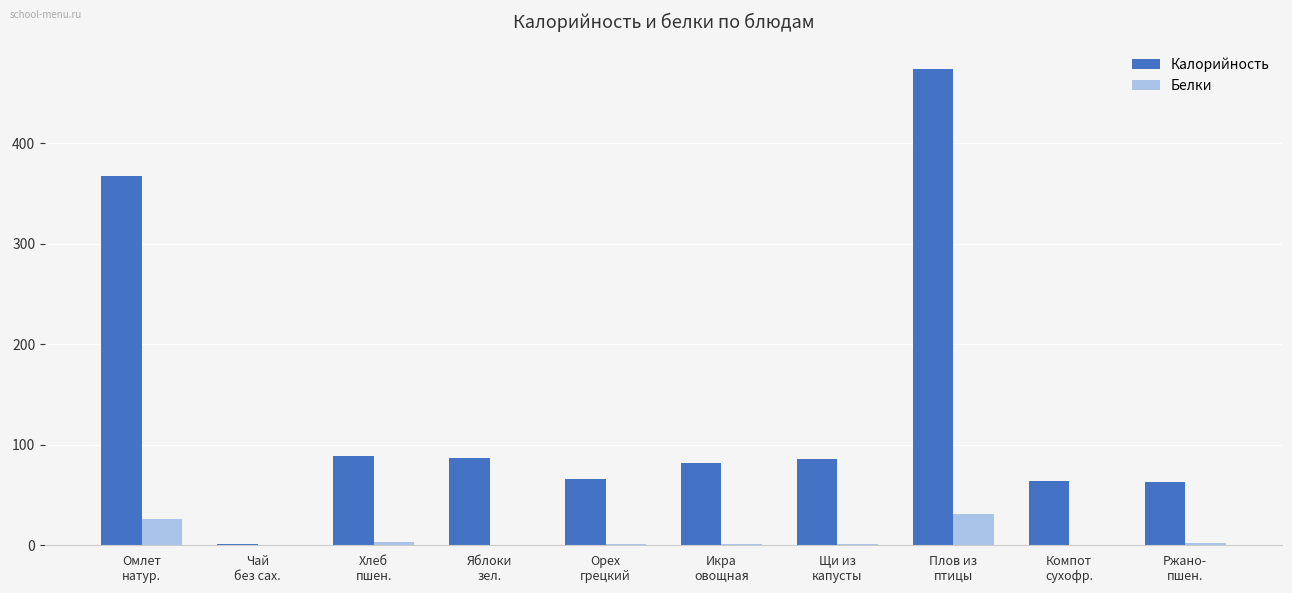

How many series are shown in this chart?

2